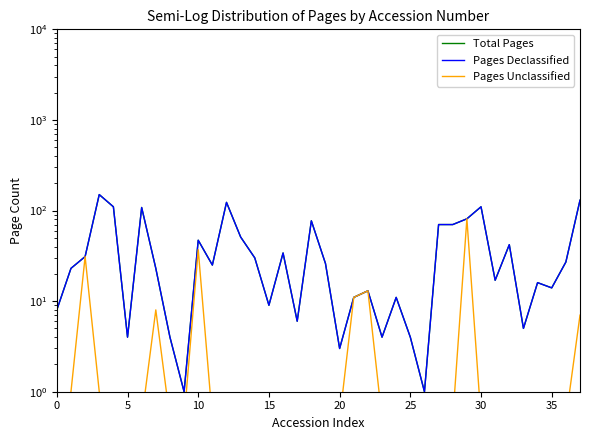

What is the difference between the maximum and minimum values in the Pages Unclassified series?

80.5